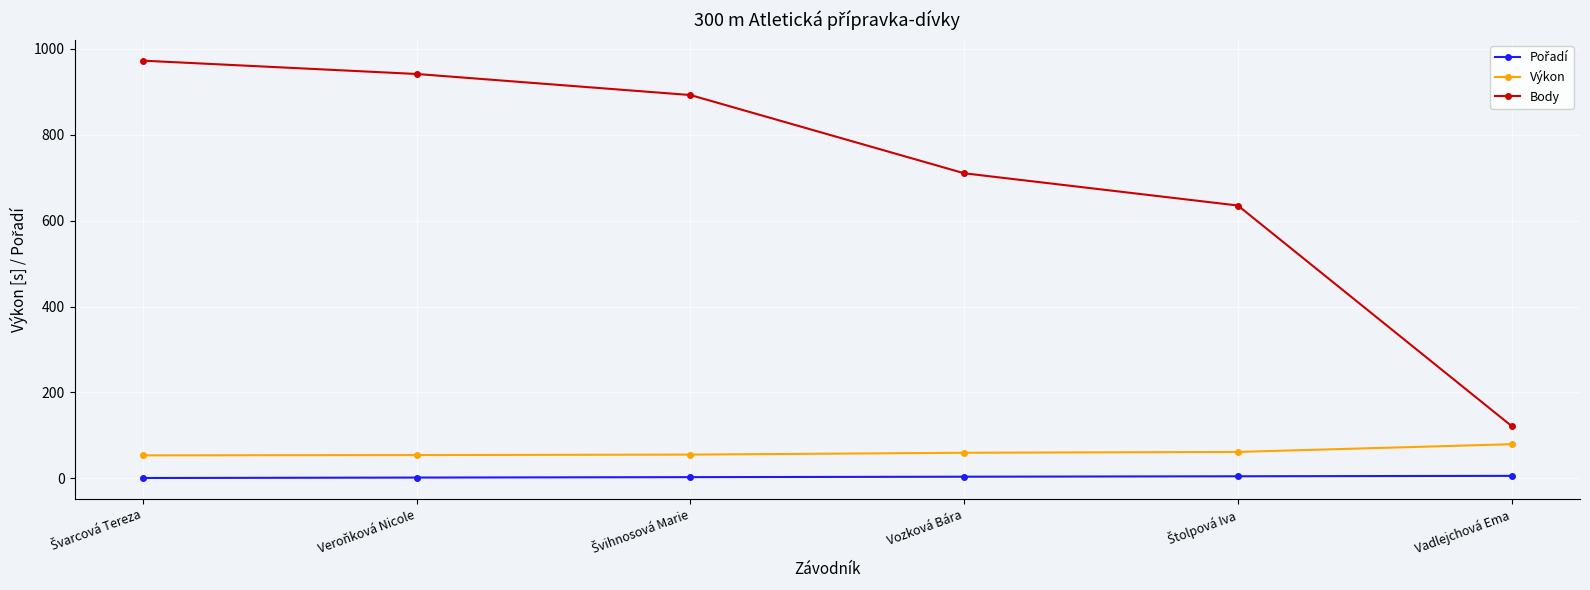

Is it true that Body equals 941.0 at Veroňková Nicole?

True